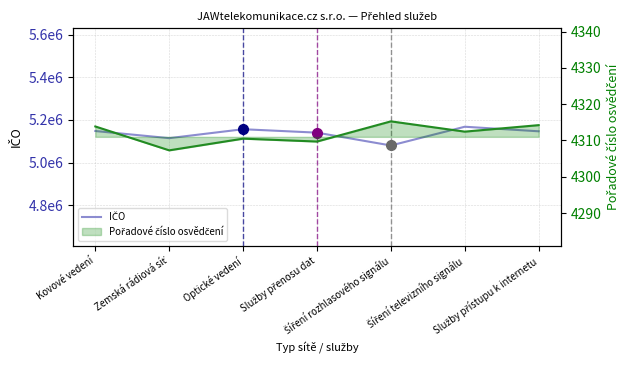

What is the value of the Pořadové číslo osvědčení (linie) point at the 4th from the left?

4309.7